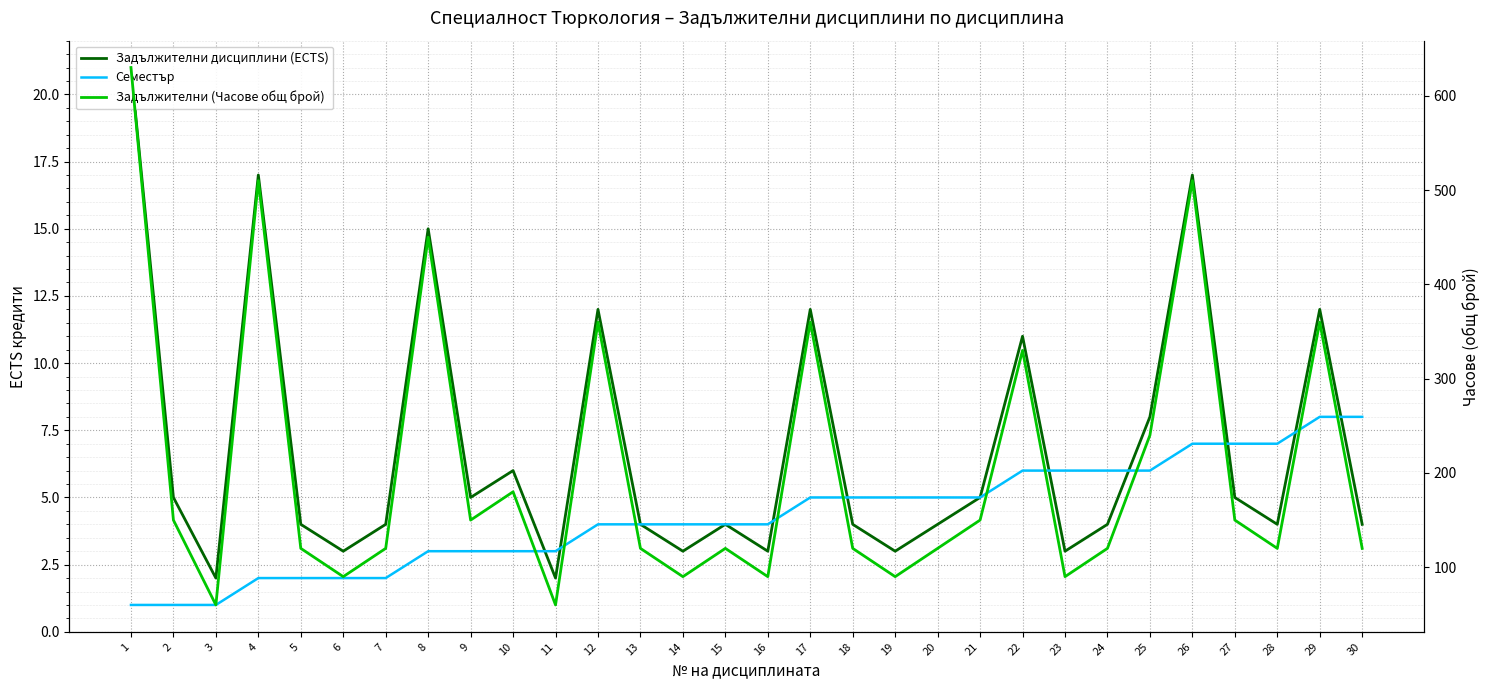

What is the minimum value shown in the chart?

1